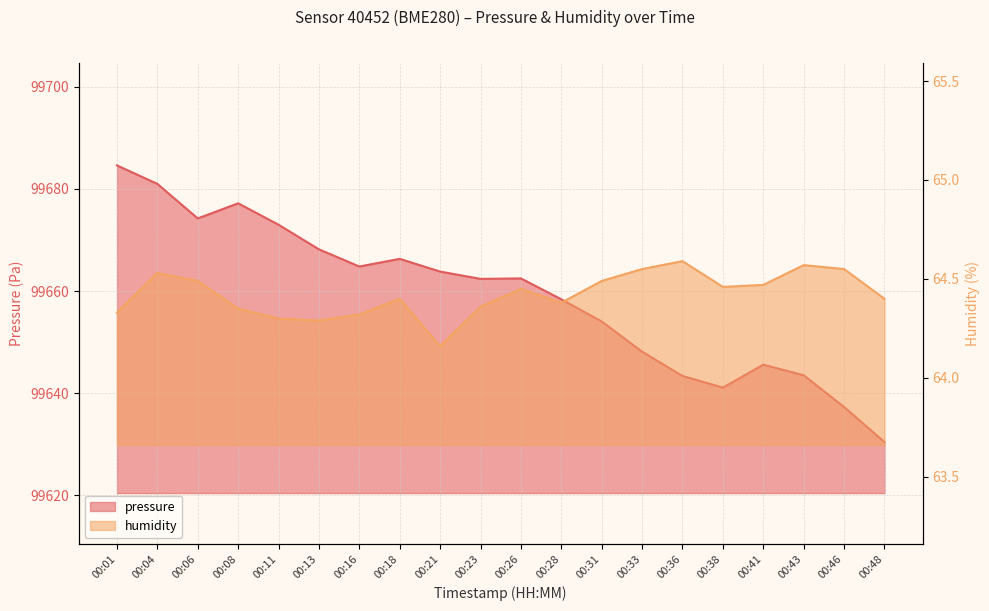

In humidity, how many points are higher than both neighbors (excluding endpoints)?

5